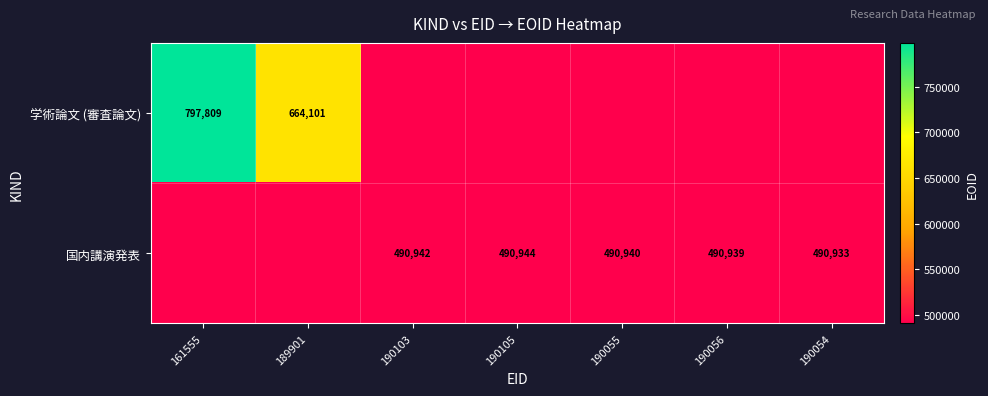

True or false: 国内講演発表 has a value of 490944 at 190105.

True